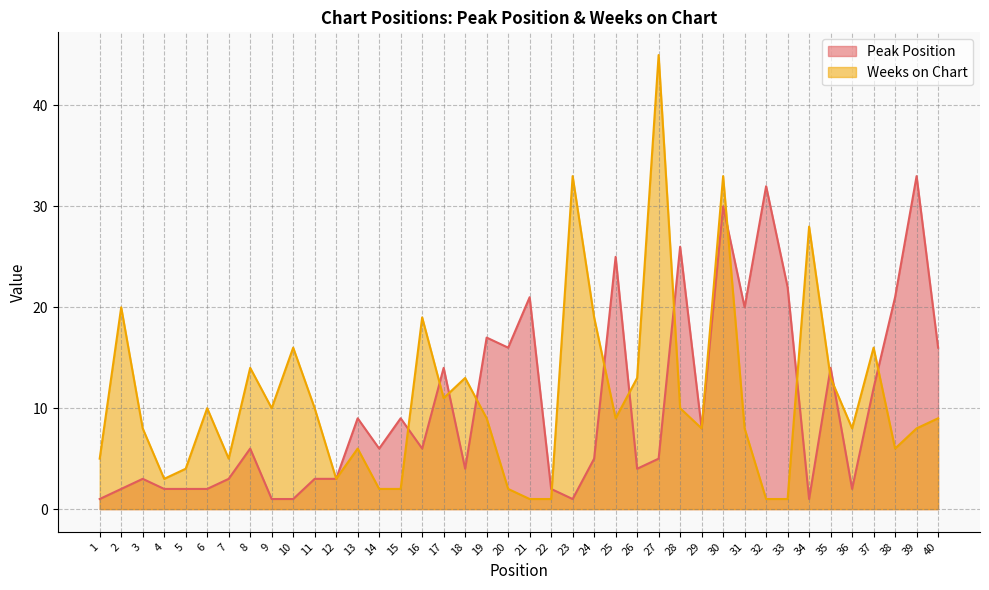

Where does the Peak Position series first go above 6?

13